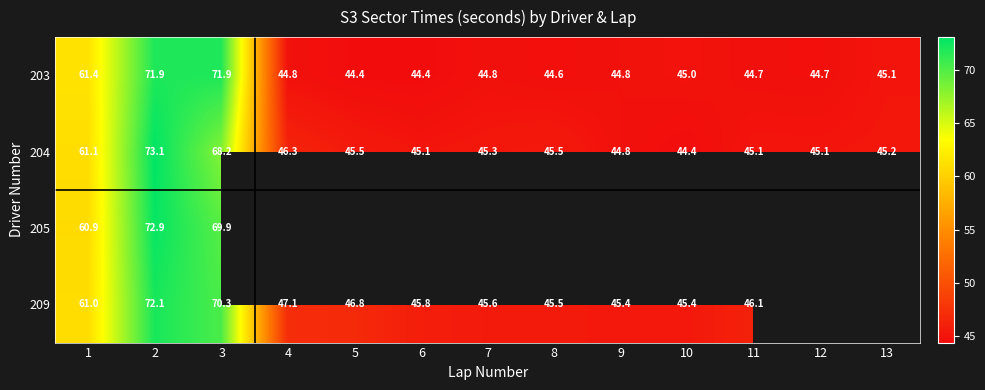

What is the difference between the maximum and minimum values in the 209 series?

26.7